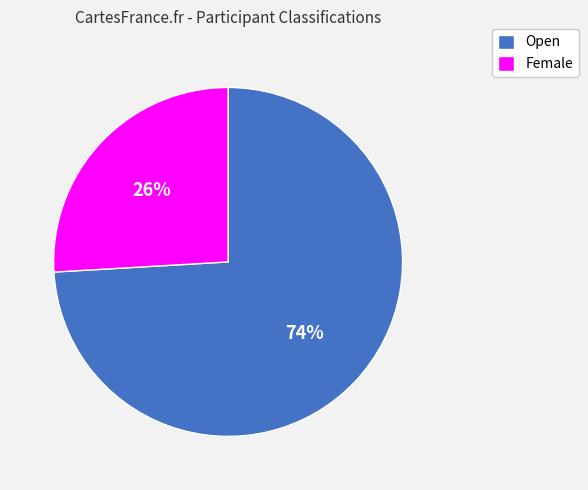

Which has a higher value, Open or Female?

Open